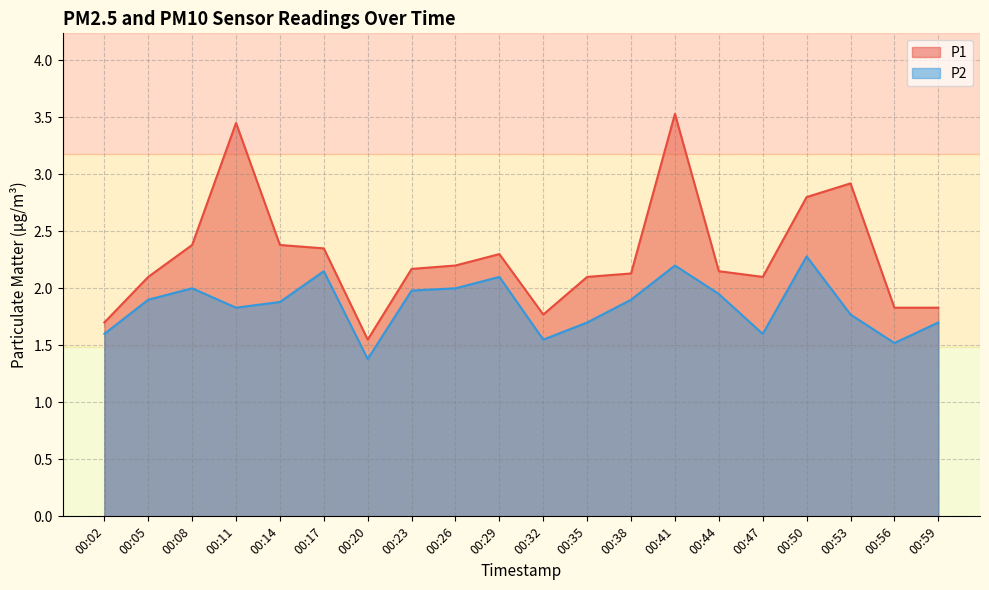

What is the difference between the maximum and second lowest values in the P1 series?

1.8